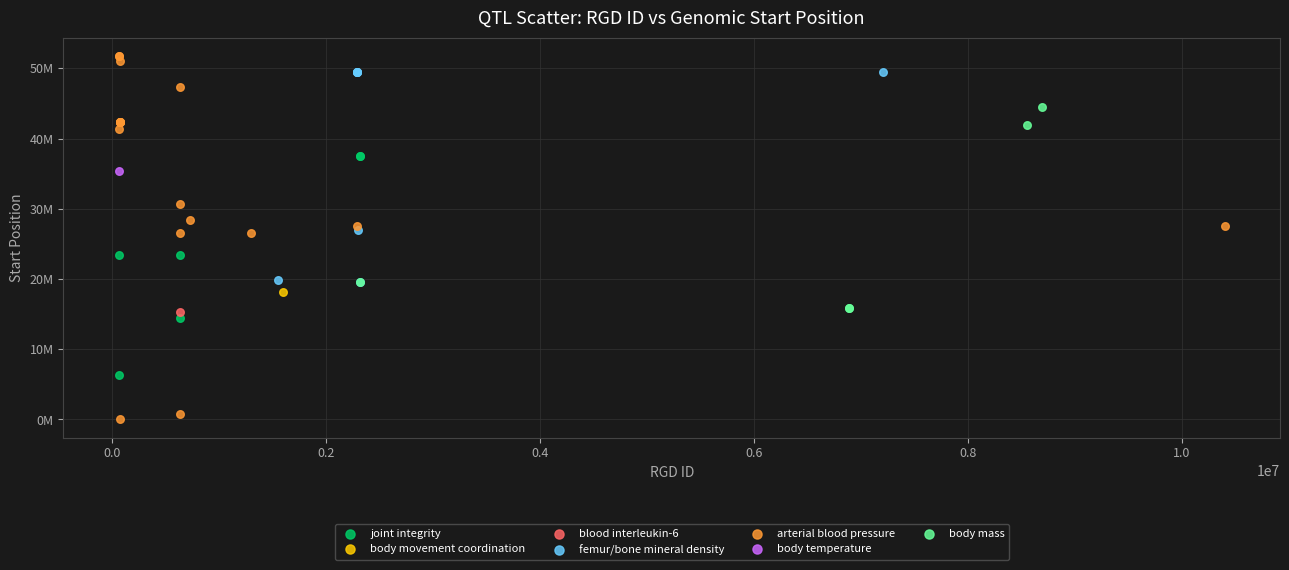

What are all the series names shown in the legend?

joint integrity, body movement coordination, blood interleukin-6, femur/bone mineral density, arterial blood pressure, body temperature, body mass